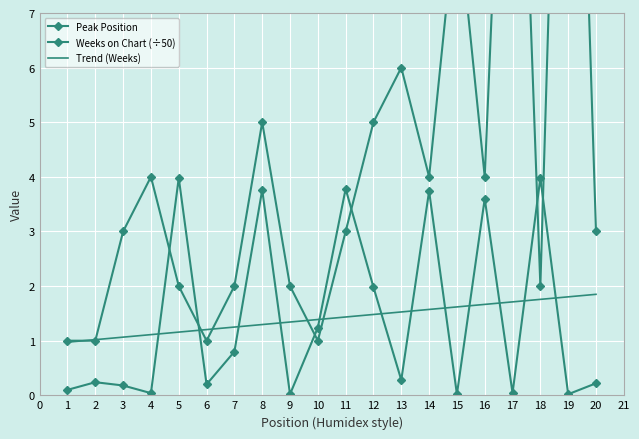

What is the lowest value of the Peak Position series?

1.0